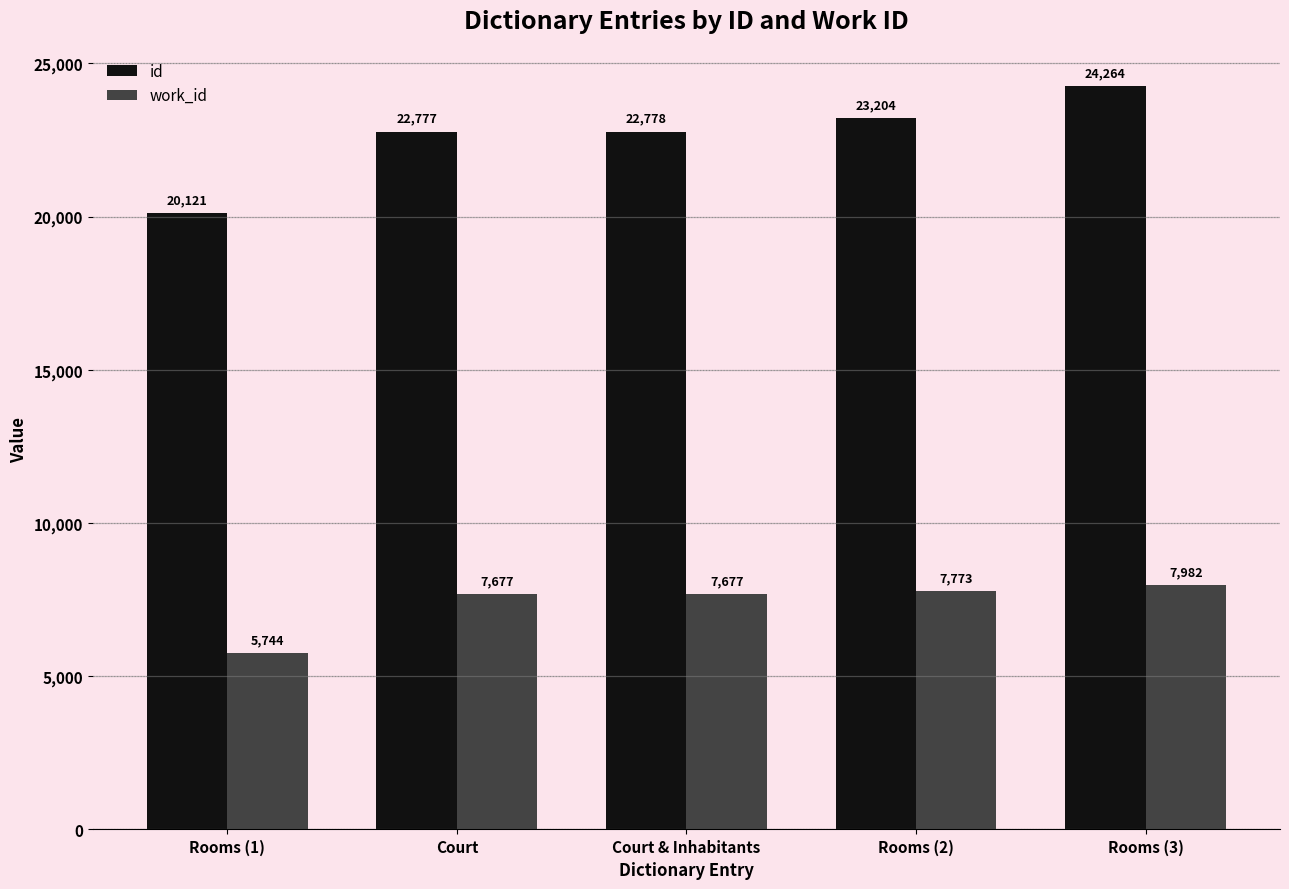

Is it true that id equals 9724 at Rooms (1)?

False